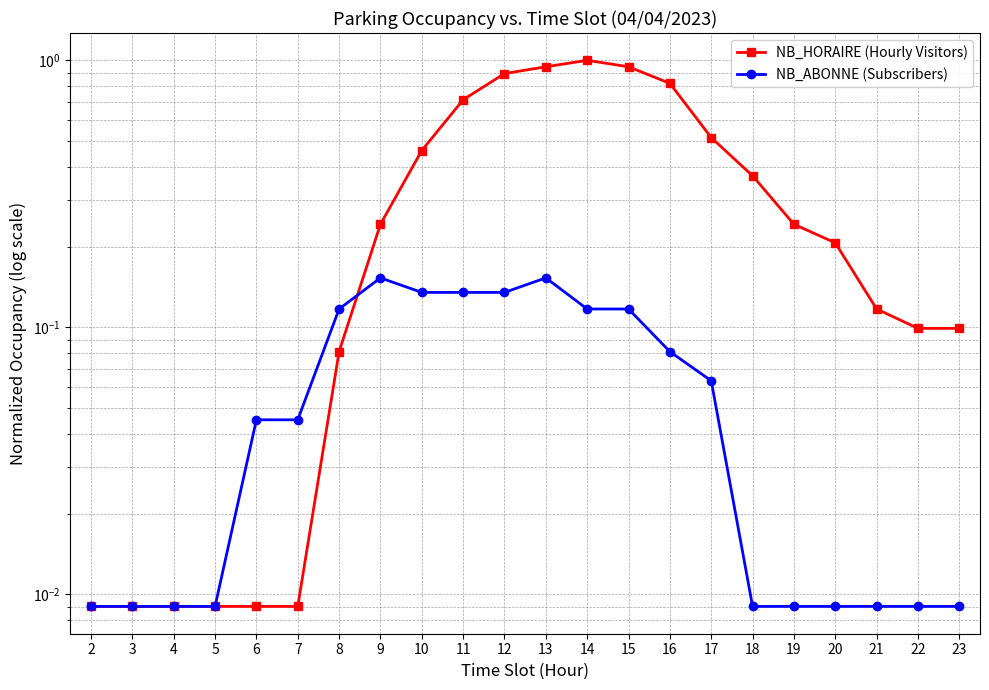

At how many categories does at least one series exceed 0?

22